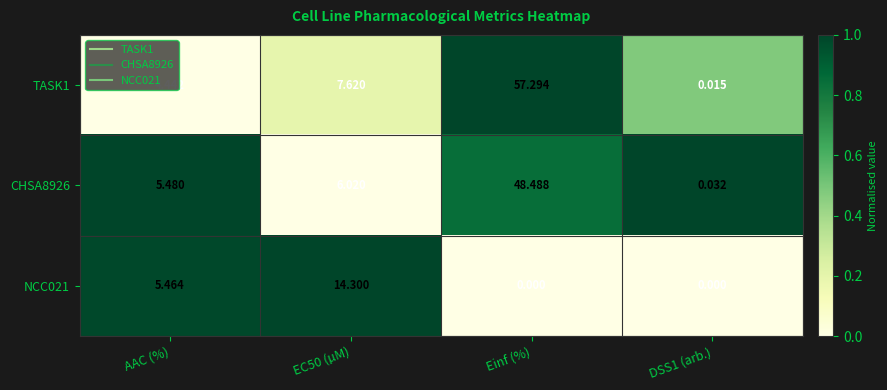

At how many categories does at least one series exceed 0?

4